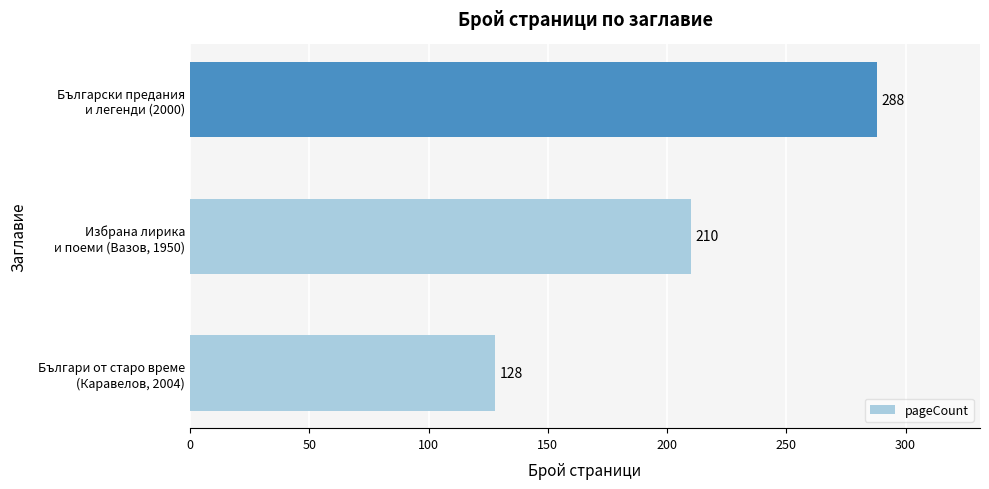

What is the average value?

209